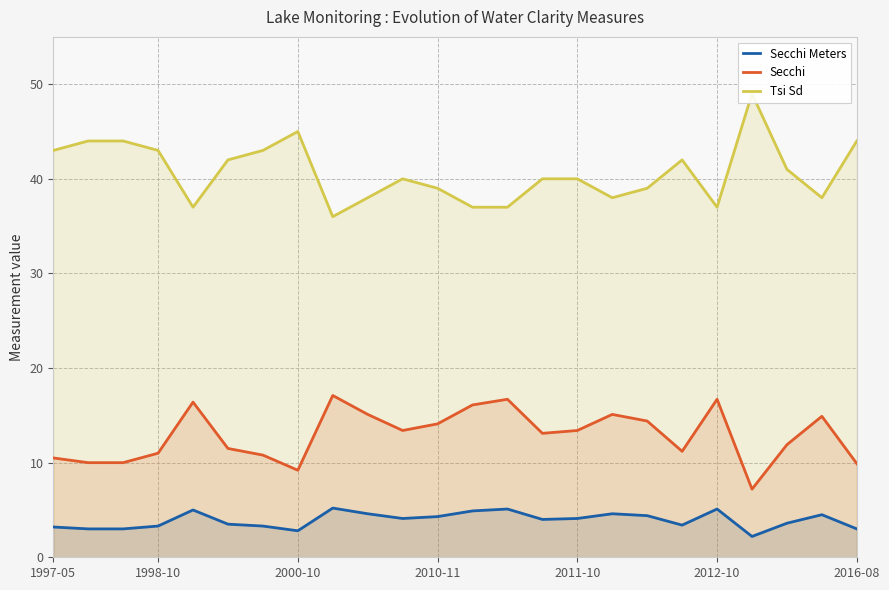

True or false: Secchi Meters has a value of 0.7 at 20.

False